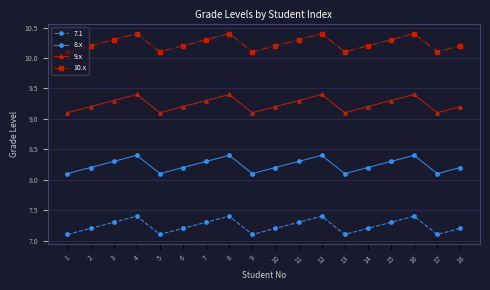

True or false: 7.1 and 8.x intersect in this chart.

False